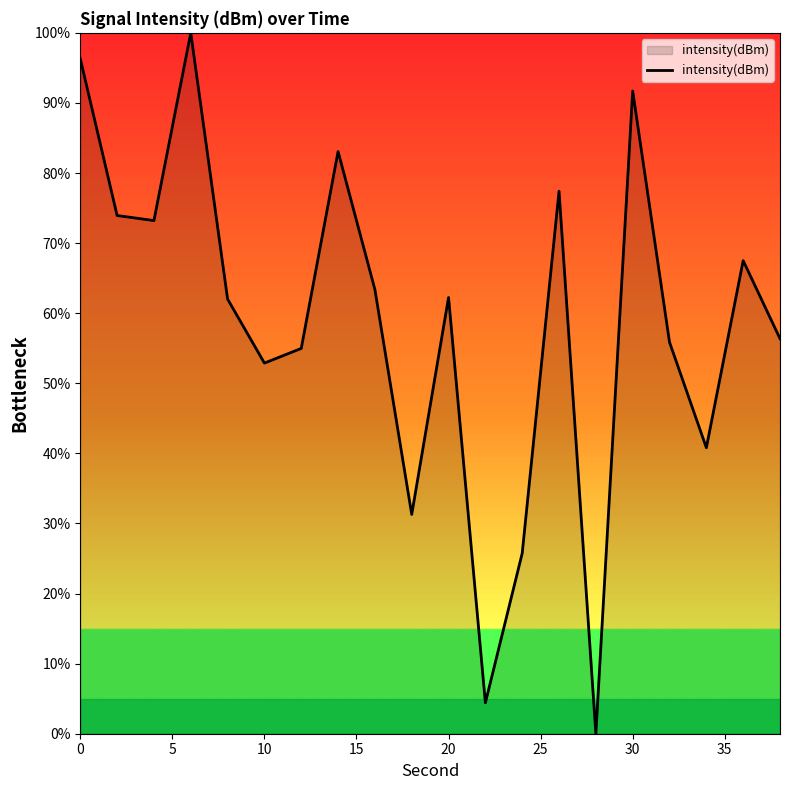

What is the difference between the maximum and minimum values?

100.0